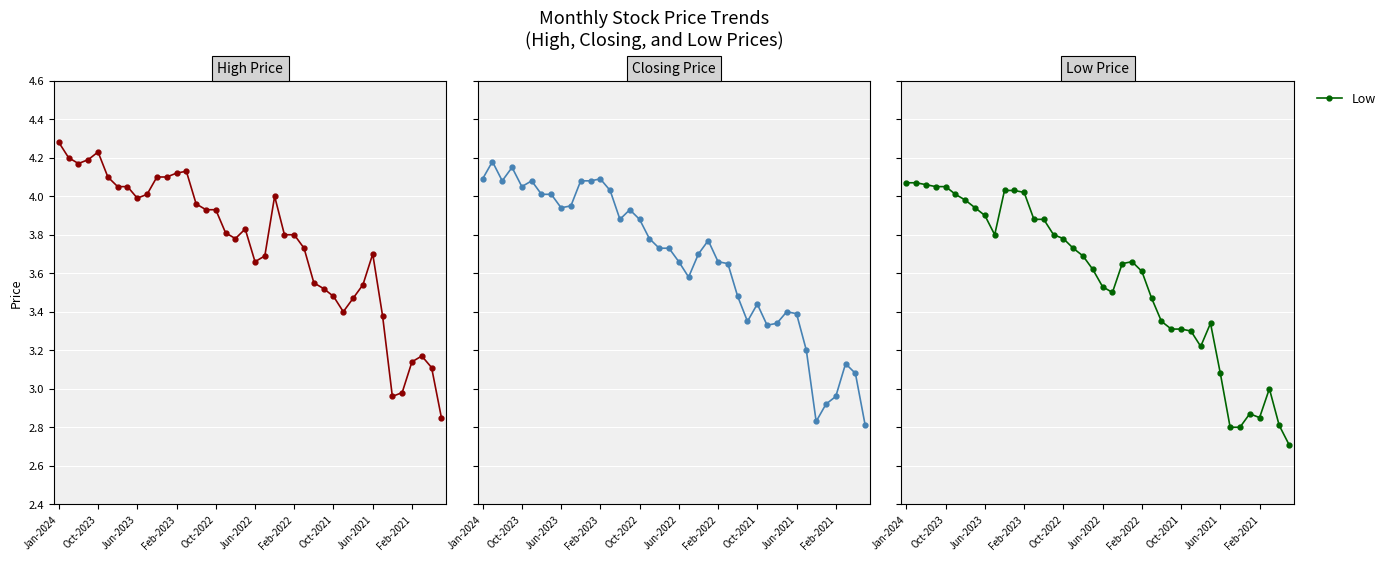

What is the total value across all series at Oct-2022?

11.6